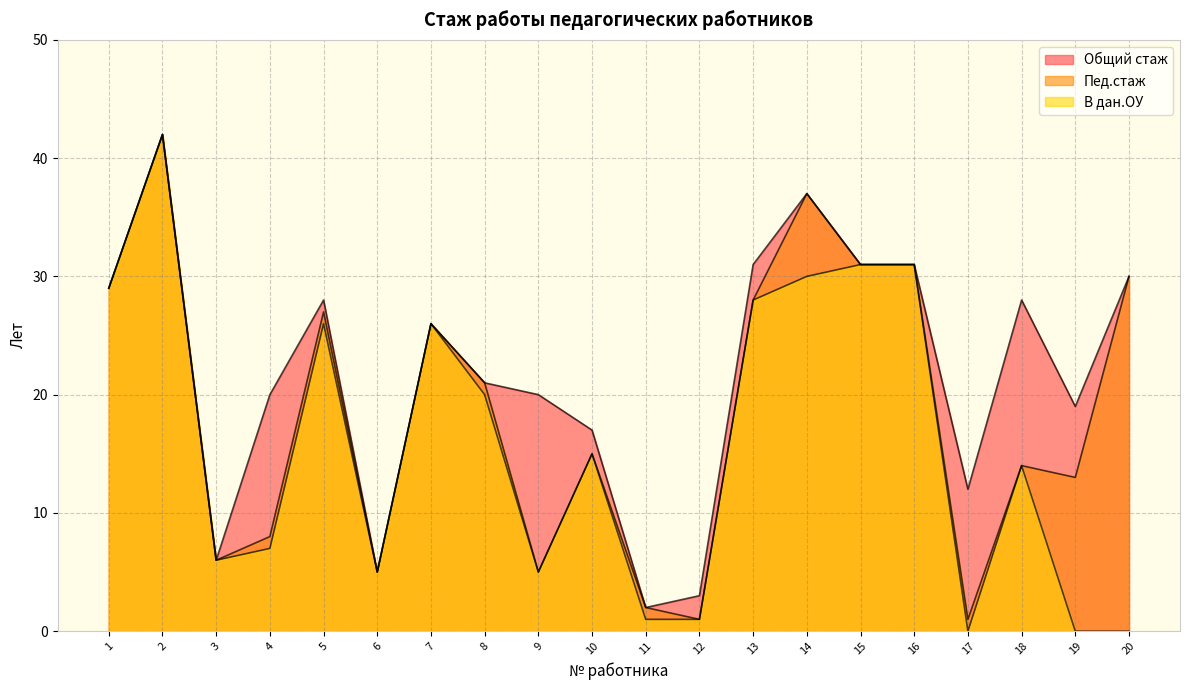

At which label does Общий стаж reach its minimum?

11